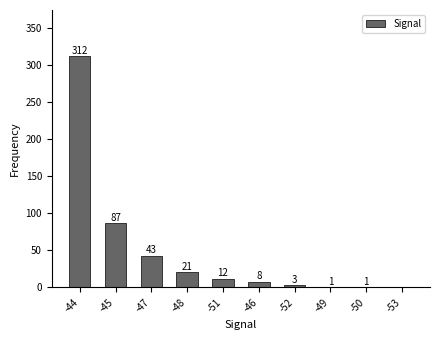

At which label is the value closest to 156?

-45